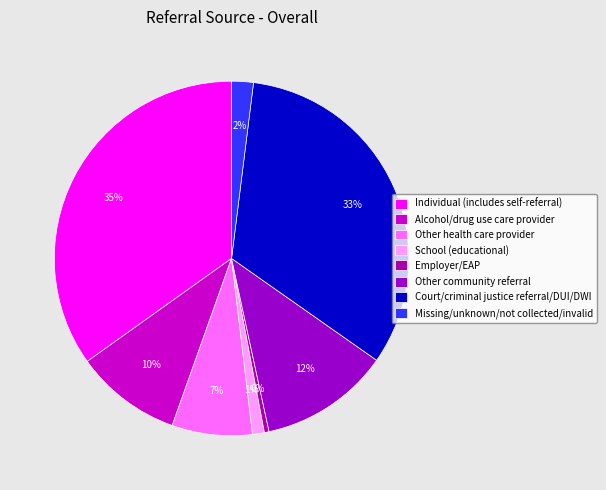

To the nearest percent, what is the average slice percentage?

12%